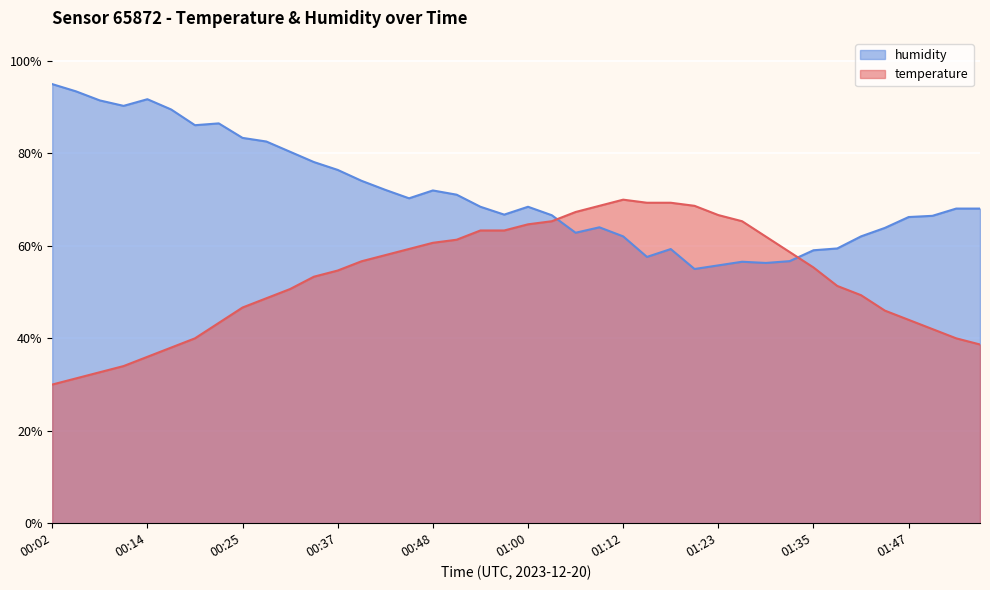

How many data points in humidity are less than 68?

18